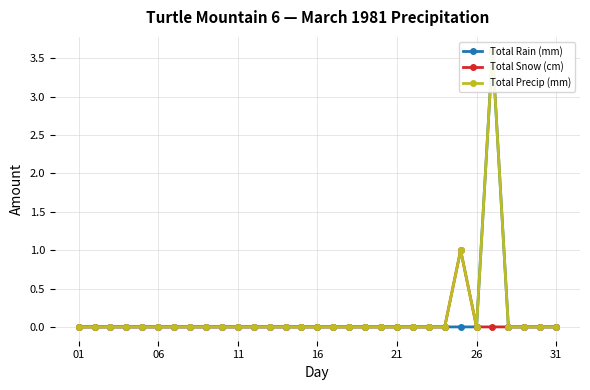

True or false: Total Snow (cm) has a value of 0 at 11.

True